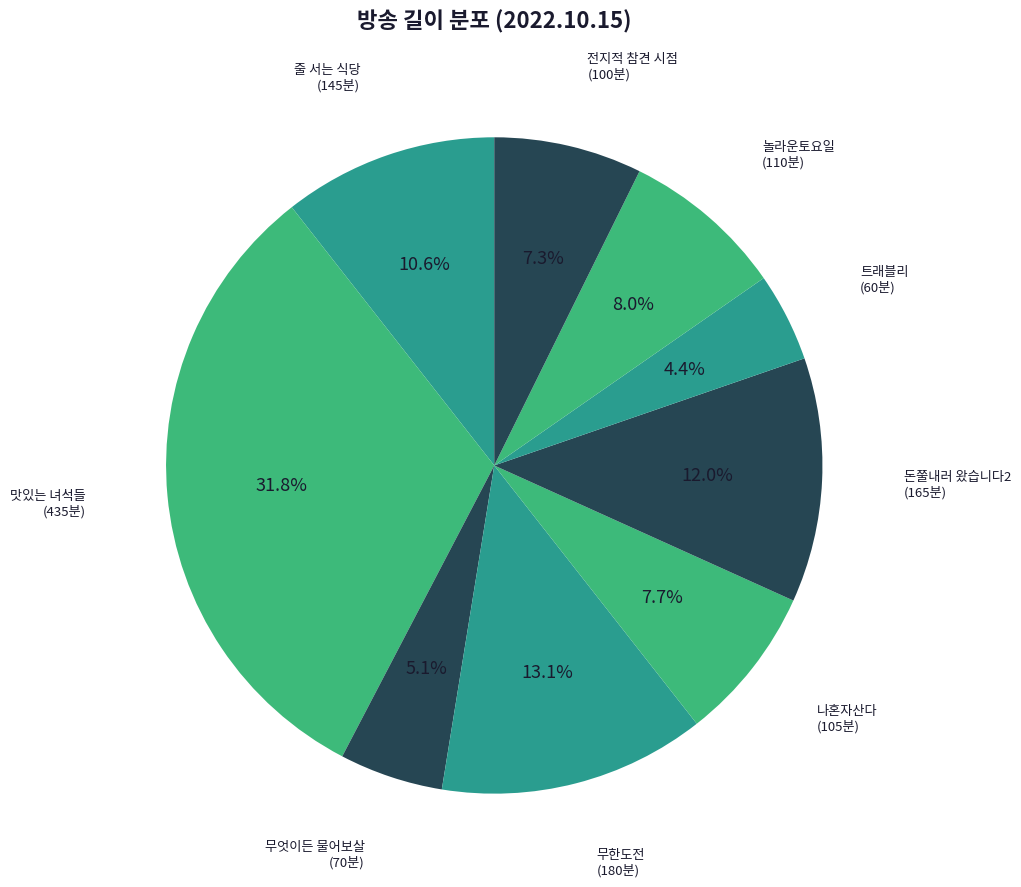

How many segments does this pie chart have?

9